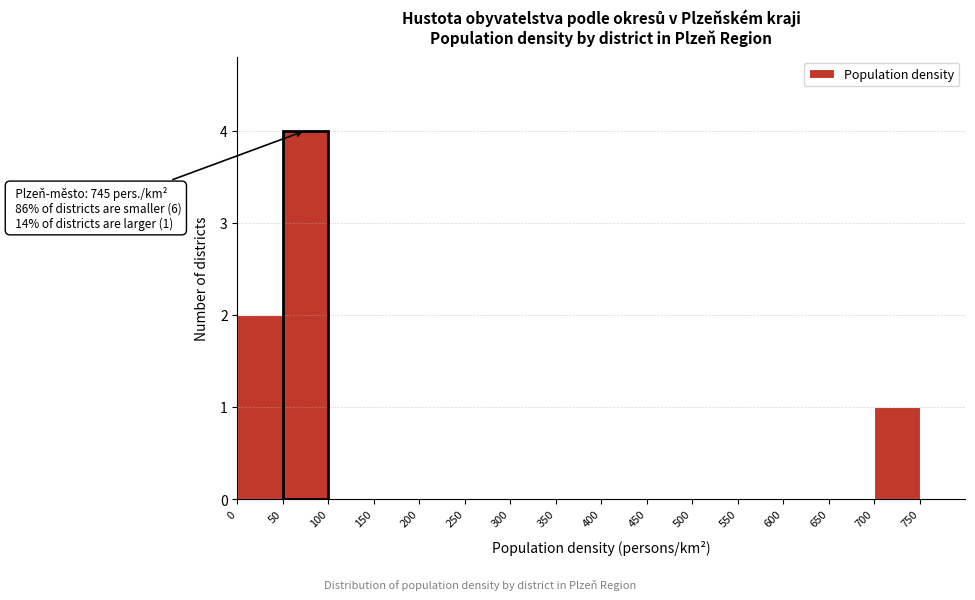

Over which range of the x-axis is the bar tallest?

50 to 100